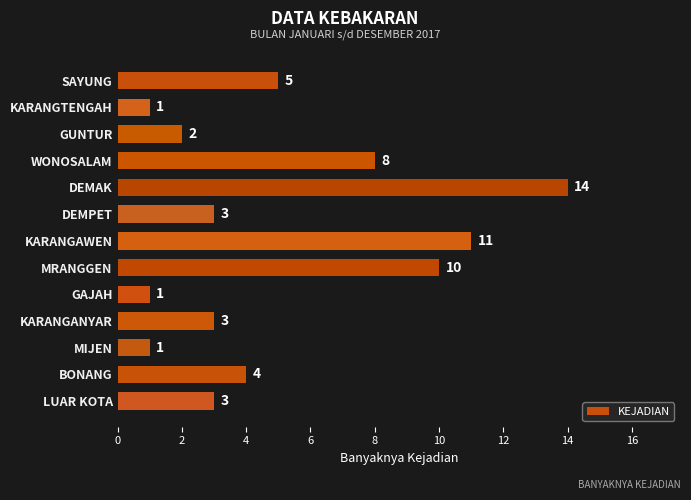

Reading top to bottom, extract all data points from this chart.

SAYUNG=5	KARANGTENGAH=1	GUNTUR=2	WONOSALAM=8	DEMAK=14	DEMPET=3	KARANGAWEN=11	MRANGGEN=10	GAJAH=1	KARANGANYAR=3	MIJEN=1	BONANG=4	LUAR KOTA=3